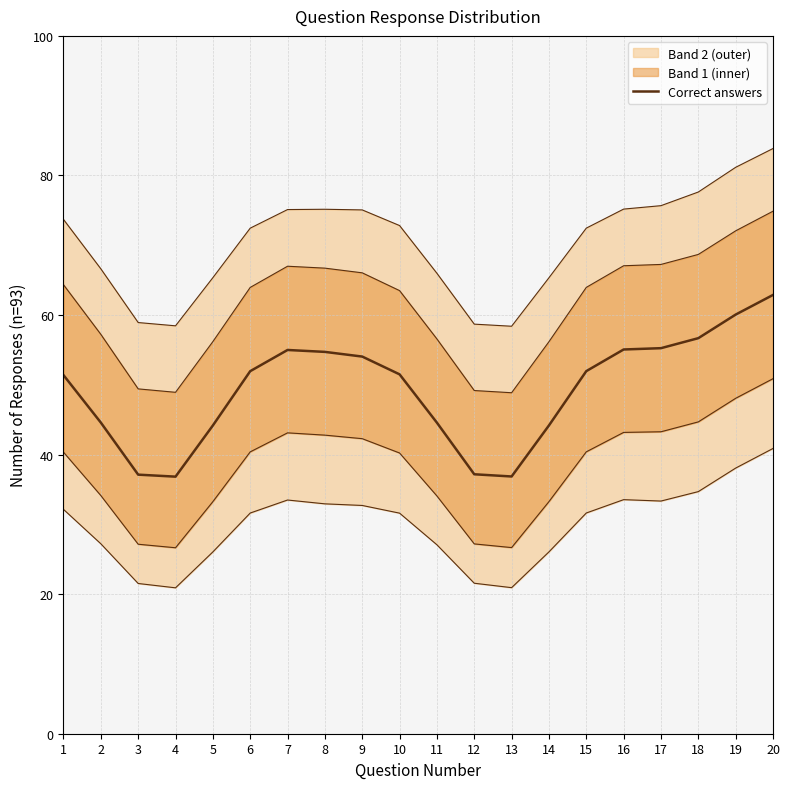

Count the number of categories in the chart.

20